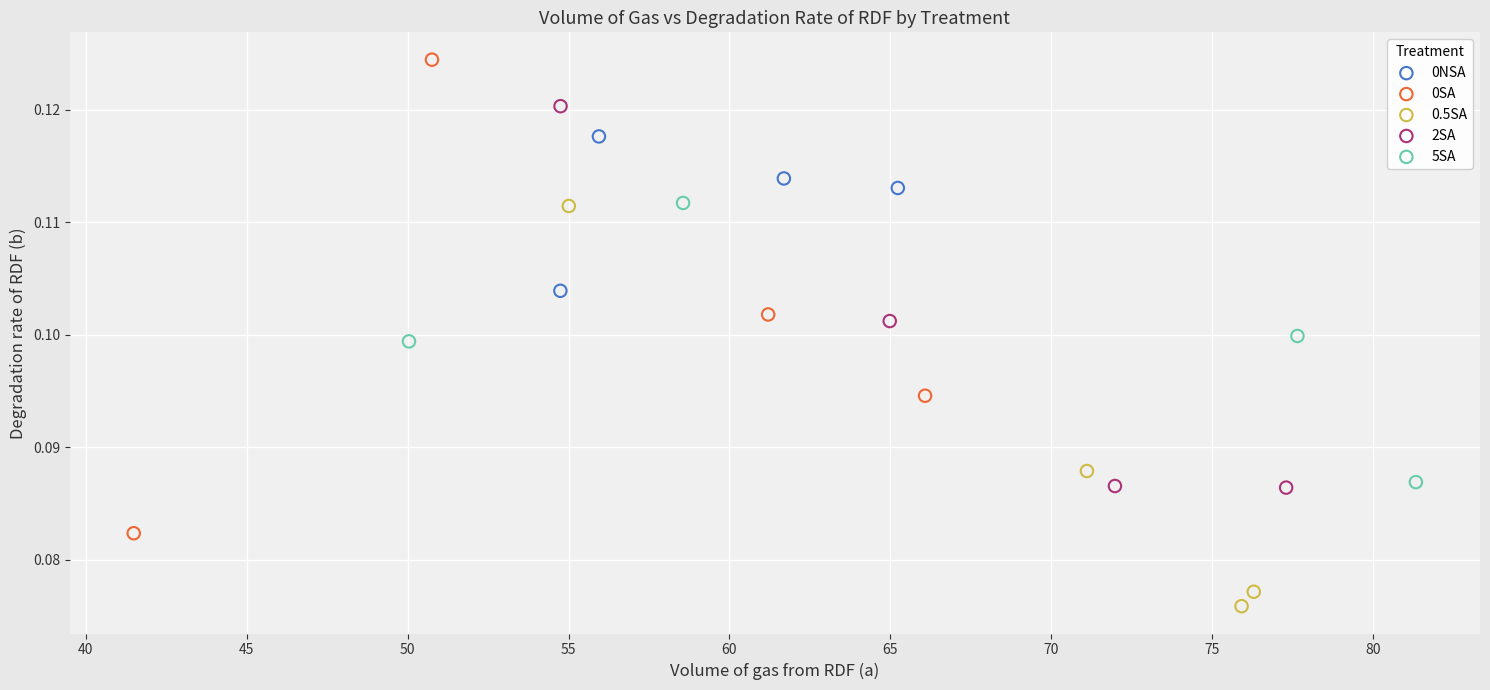

Which series reaches the minimum Y coordinate?

0.5SA